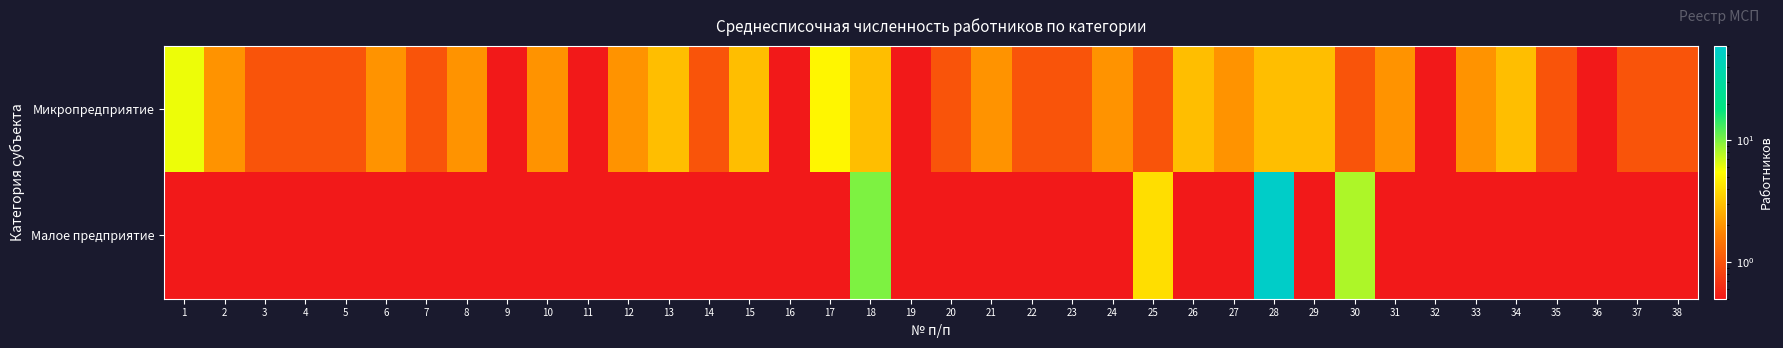

What is the maximum value shown in the chart?

56.0